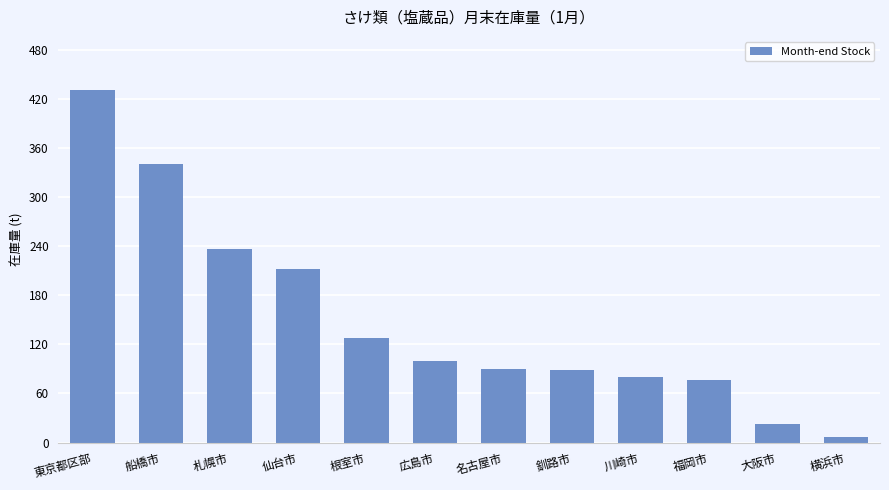

What is the average value?

151